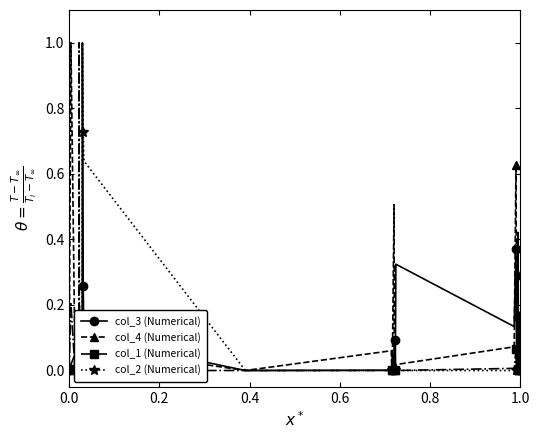

Reading left to right, list all the values displayed in this chart.

col_3 (Numerical): 0.0	0.0	0.1	0.1	0.0	0.0	0.0	0.2	0.0	0.1	0.1	0.0	0.0	0.0	0.0	1.0	0.3	0.1	0.0	0.0	0.0	0.1	0.0	0.1	0.1	0.0	0.3	0.1	0.4	0.1	0.0	0.0	0.2	0.3	0.4	0.2	0.0	0.2	0.0	0.1
col_4 (Numerical): 0.0	1.0	0.0	0.0	0.0	0.0	0.0	0.0	0.0	0.0	0.0	0.0	0.0	0.0	0.0	0.0	0.0	0.1	0.0	0.1	0.0	0.0	0.5	0.0	0.0	0.0	0.0	0.1	0.6	0.2	0.0	0.0	0.3	0.1	0.1	0.1	0.0	0.0	0.0	0.1
col_1 (Numerical): 0.0	0.2	0.0	0.0	0.0	0.0	1.0	0.0	0.0	0.0	0.0	0.0	0.0	0.0	0.0	0.0	0.0	0.0	0.0	0.0	0.0	0.0	0.0	0.0	0.0	0.0	0.0	0.0	0.1	0.0	0.0	0.0	0.0	0.0	0.0	0.0	0.0	0.0	0.0	0.0
col_2 (Numerical): 0.0	0.0	0.0	0.0	0.0	0.0	0.0	0.0	0.0	0.0	0.0	0.0	0.0	0.0	0.0	1.0	0.7	0.6	0.0	0.0	0.0	0.0	0.0	0.0	0.0	0.0	0.0	0.0	0.0	0.0	0.0	0.0	0.0	0.0	0.0	0.0	0.0	0.0	0.0	0.0